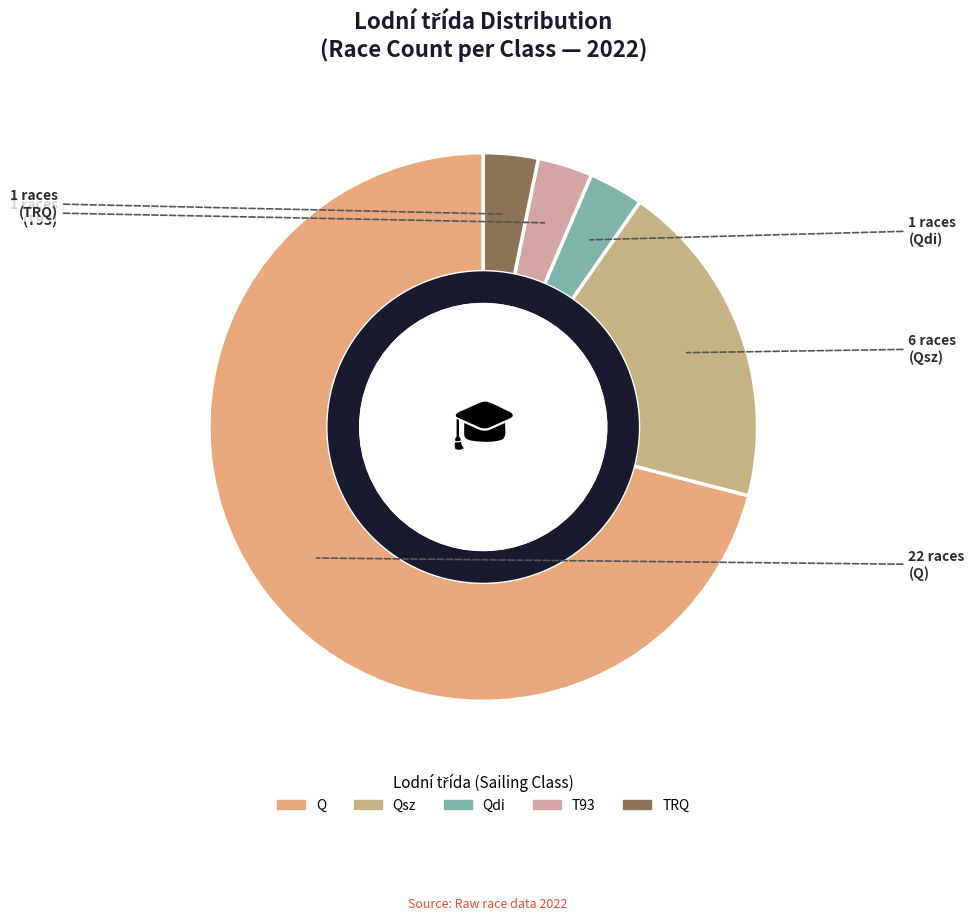

To the nearest percent, what is the difference between the TRQ and Q slice percentages?

68%